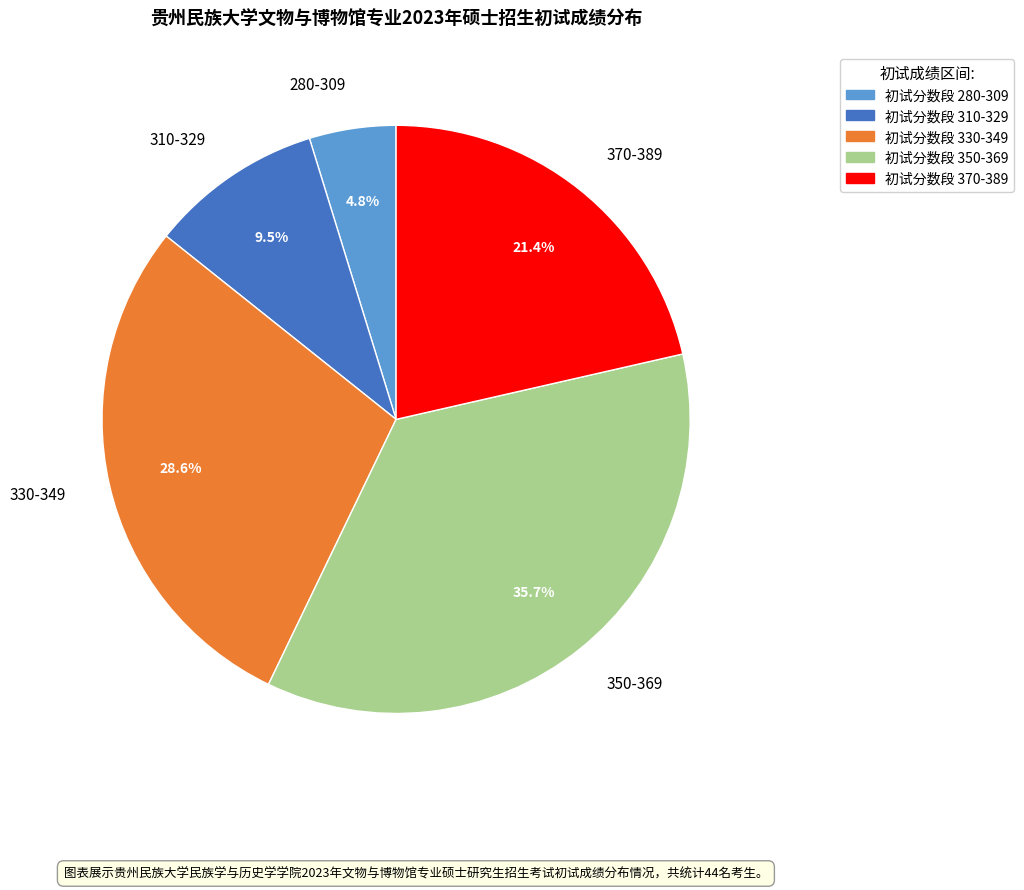

Which has a higher value, 330-349 or 280-309?

330-349